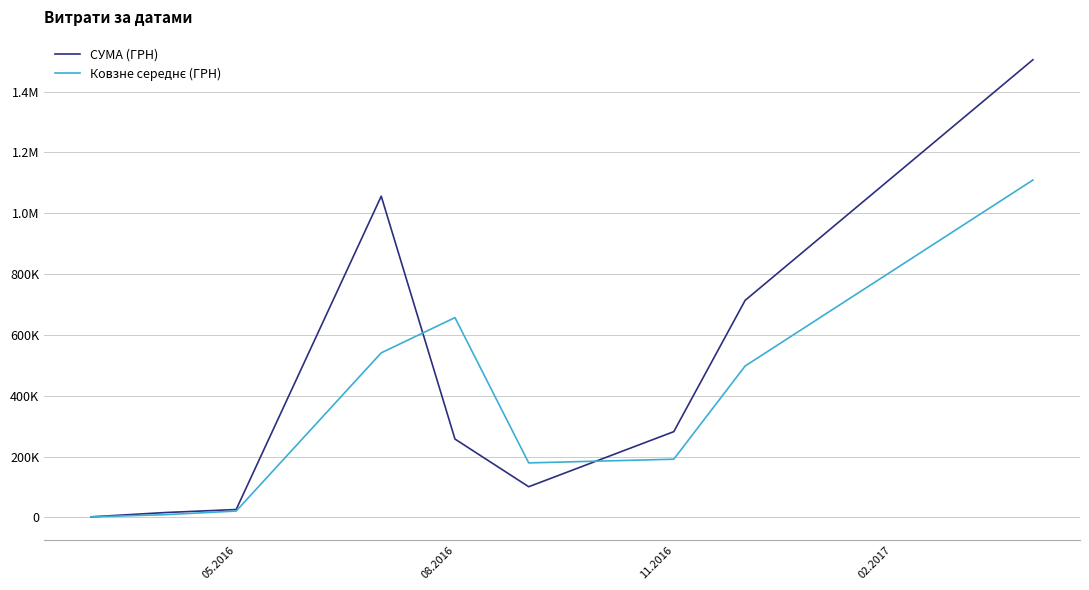

Does the chart have visible grid lines?

Yes